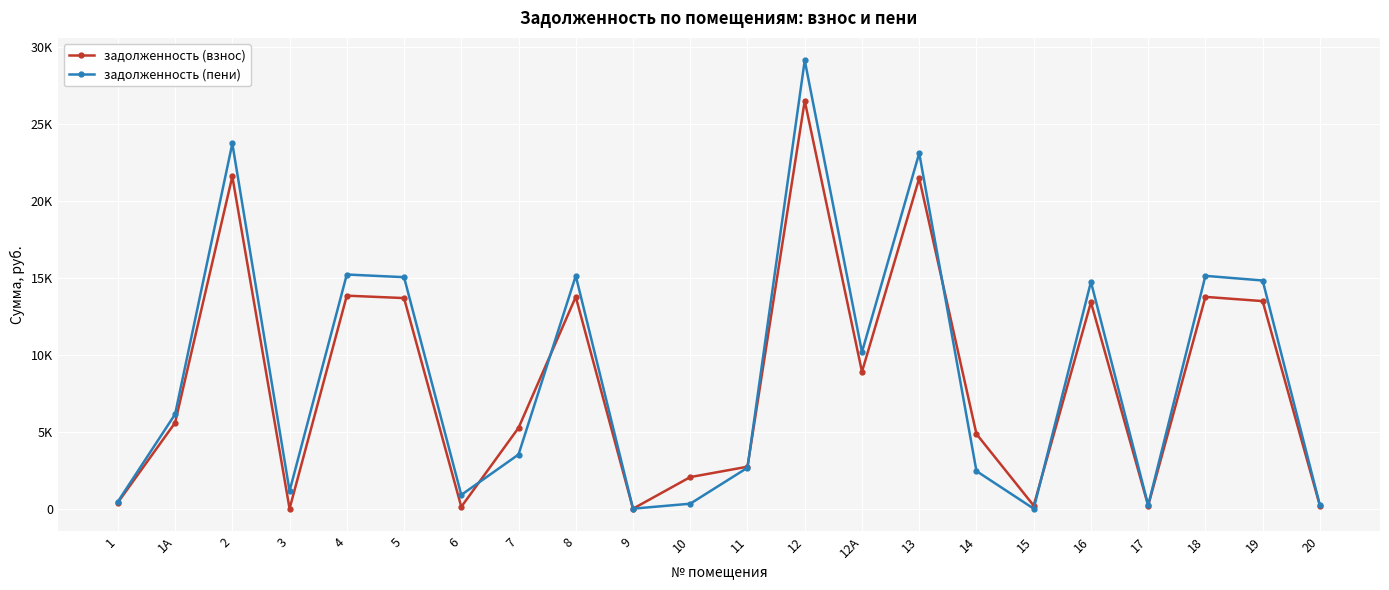

Rank the series at 15 from lowest to highest value.

задолженность (пени), задолженность (взнос)